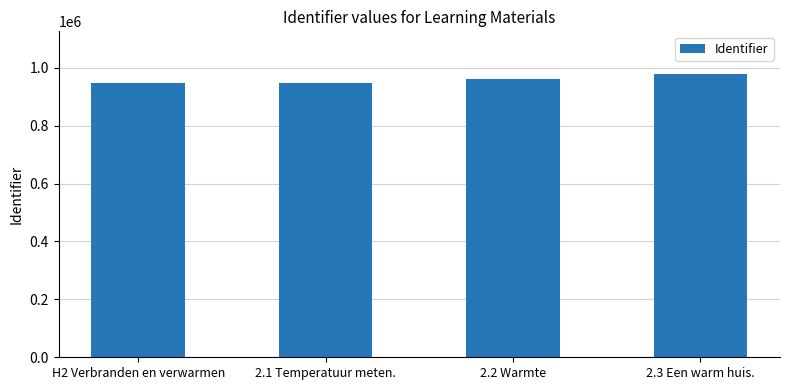

Is it true that the value at 2.3 Een warm huis. is 1456063?

False